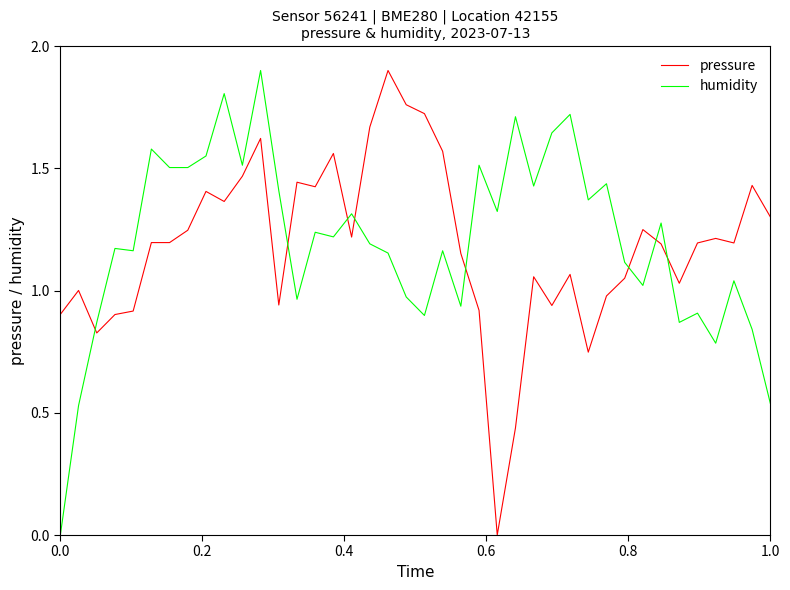

True or false: pressure and humidity intersect in this chart.

True